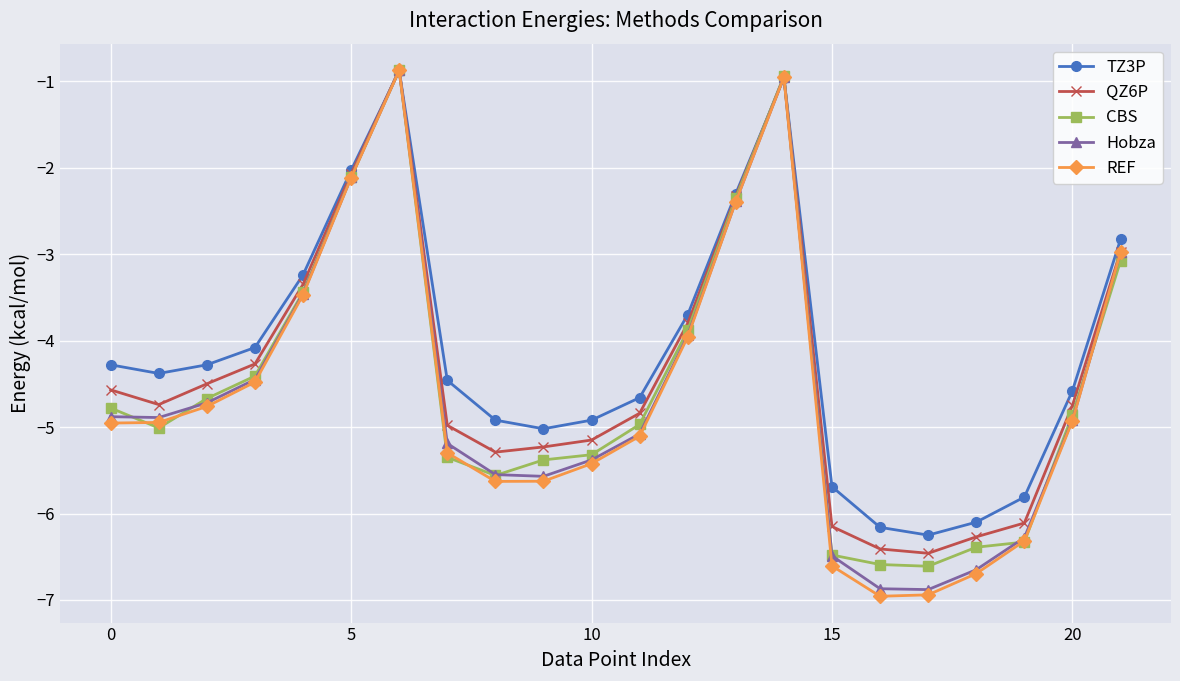

What is the value of the Hobza point at the 8th from the left?

-5.2